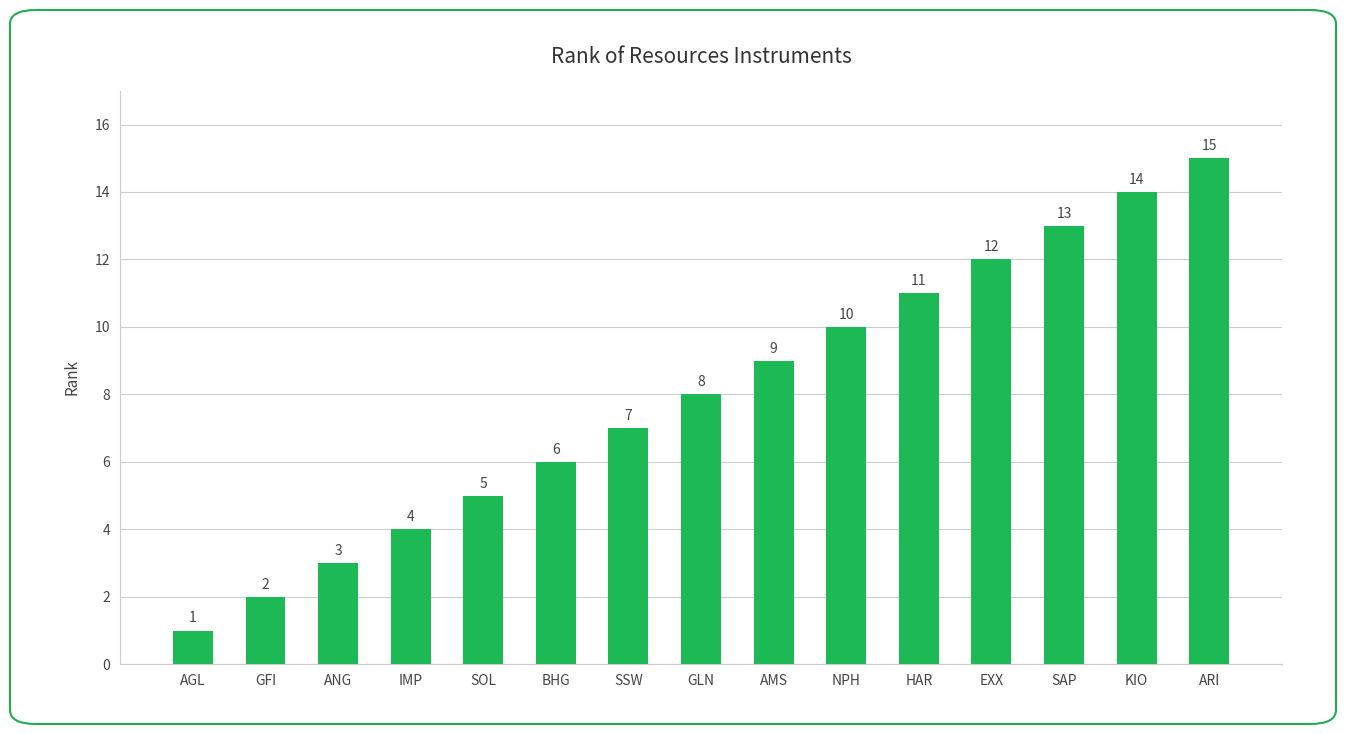

The chart shows a value of 10 at NPH. True or false?

True